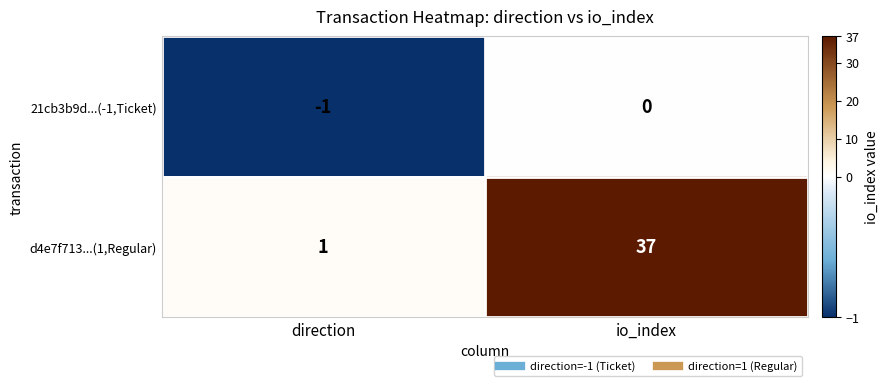

Count the number of data series in this chart.

2